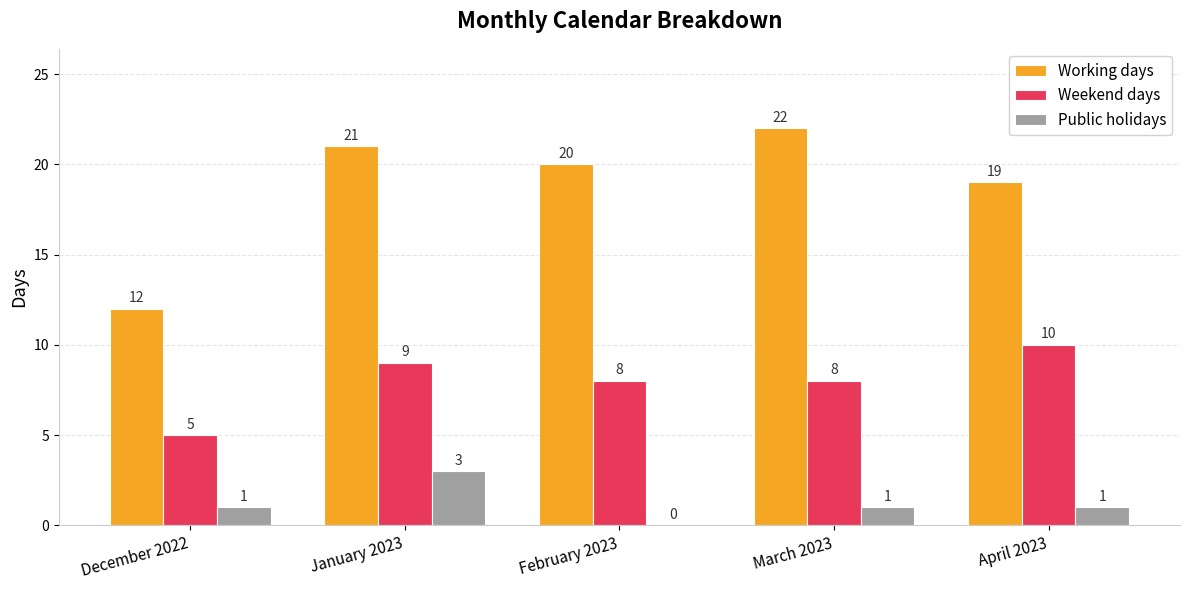

What is the sum of the Weekend days values at April 2023 and February 2023?

18